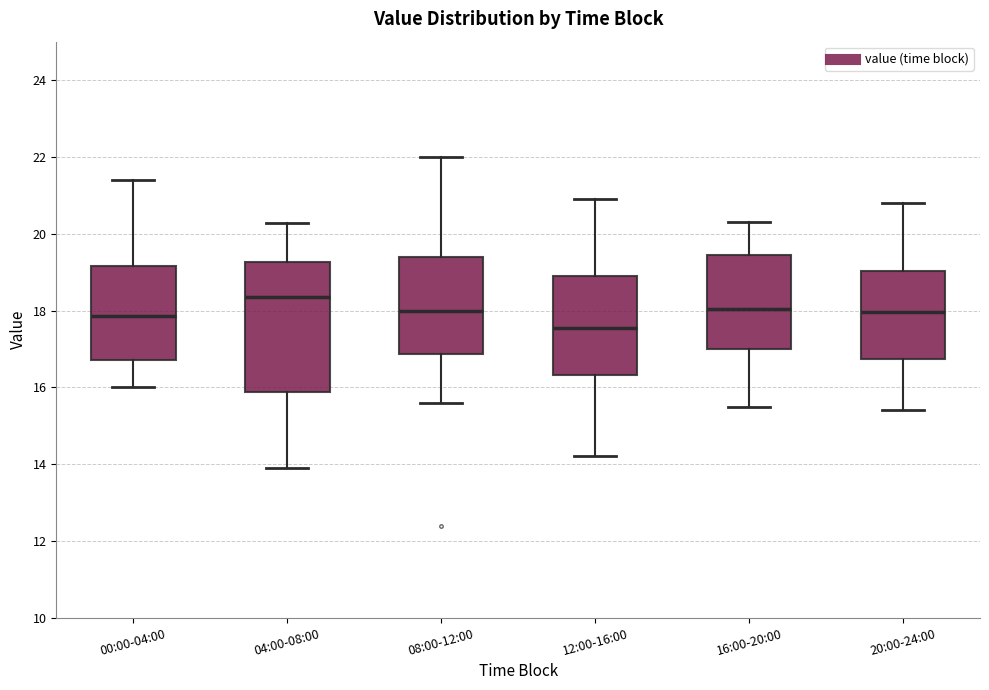

Reading left to right, read every box against the y-axis: the position of its median line, the range the box covers, and the ends of its whiskers. The values are not printed on the chart, so give them approximately, as read against the axis.

00:00-04:00: median 17.8, box 16.8 to 19.2, whiskers 16.0 to 21.4
04:00-08:00: median 18.4, box 15.8 to 19.2, whiskers 14.0 to 20.2
08:00-12:00: median 18.0, box 16.8 to 19.4, whiskers 15.6 to 22.0
12:00-16:00: median 17.6, box 16.4 to 19.0, whiskers 14.2 to 21.0
16:00-20:00: median 18.0, box 17.0 to 19.4, whiskers 15.6 to 20.4
20:00-24:00: median 18.0, box 16.8 to 19.0, whiskers 15.4 to 20.8